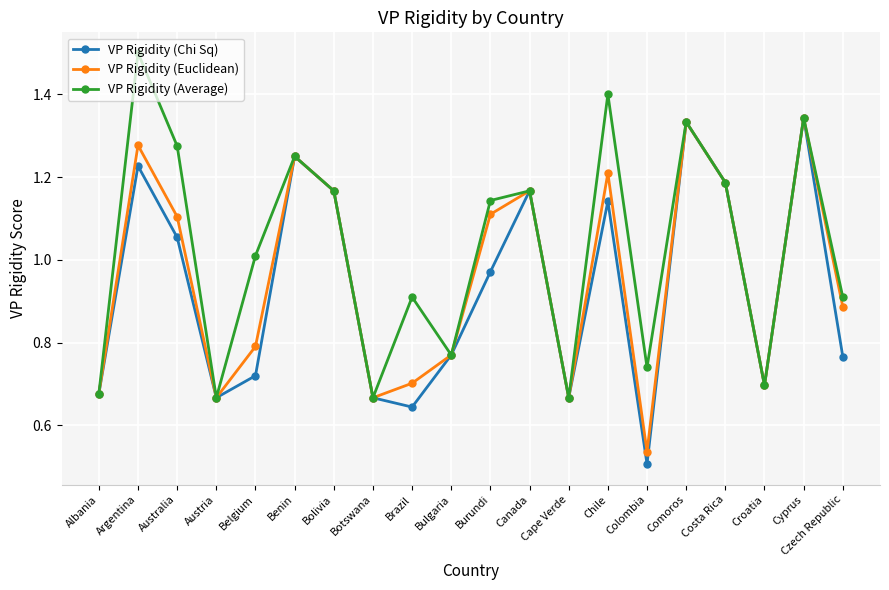

Which series has the largest total across all categories?

VP Rigidity (Average)